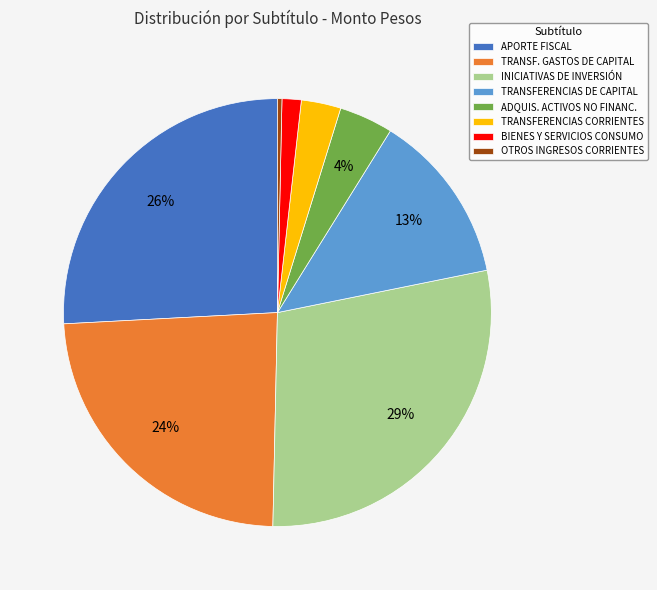

To the nearest percent, what percentage of the pie is TRANSFERENCIAS CORRIENTES?

3%